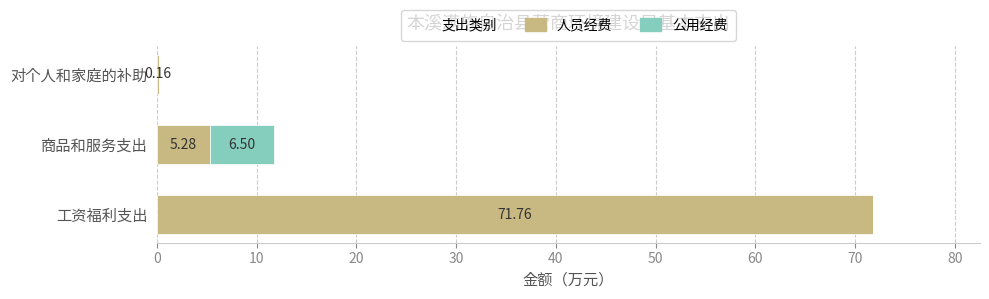

Where is 人员经费 nearest to the value 35?

商品和服务支出